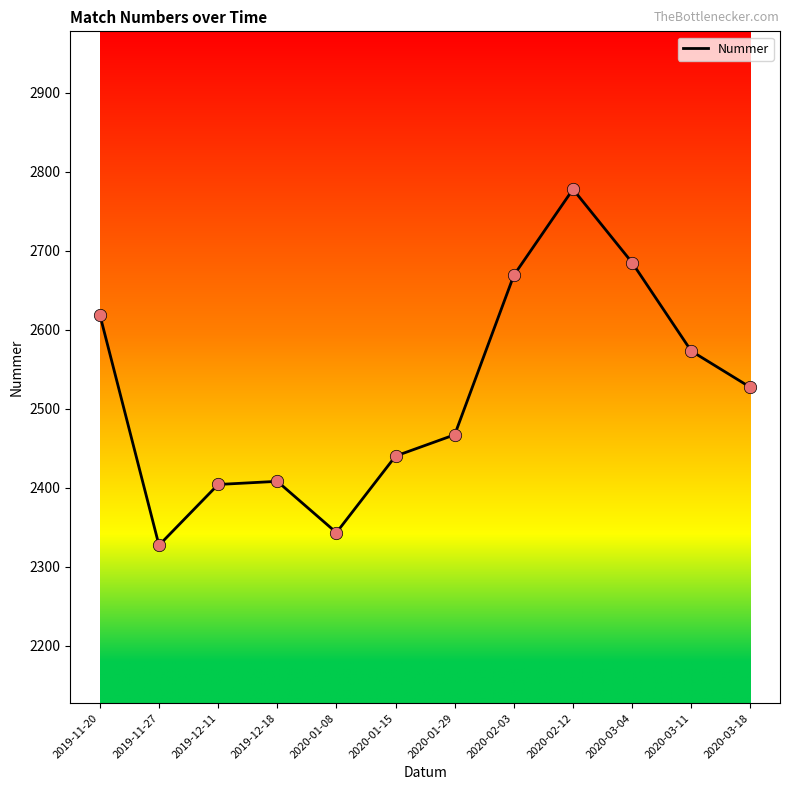

Which has a higher value, 2020-02-03 or 2020-01-29?

2020-02-03